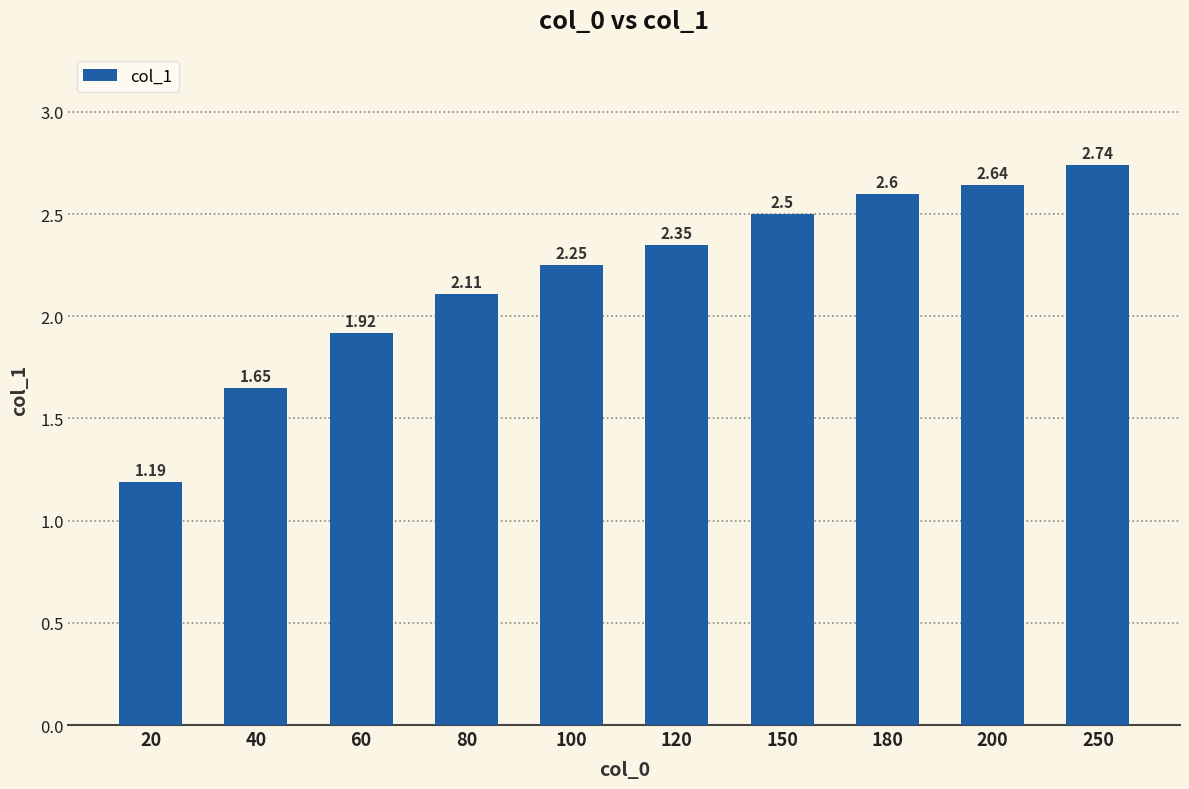

How many series are shown in this chart?

1